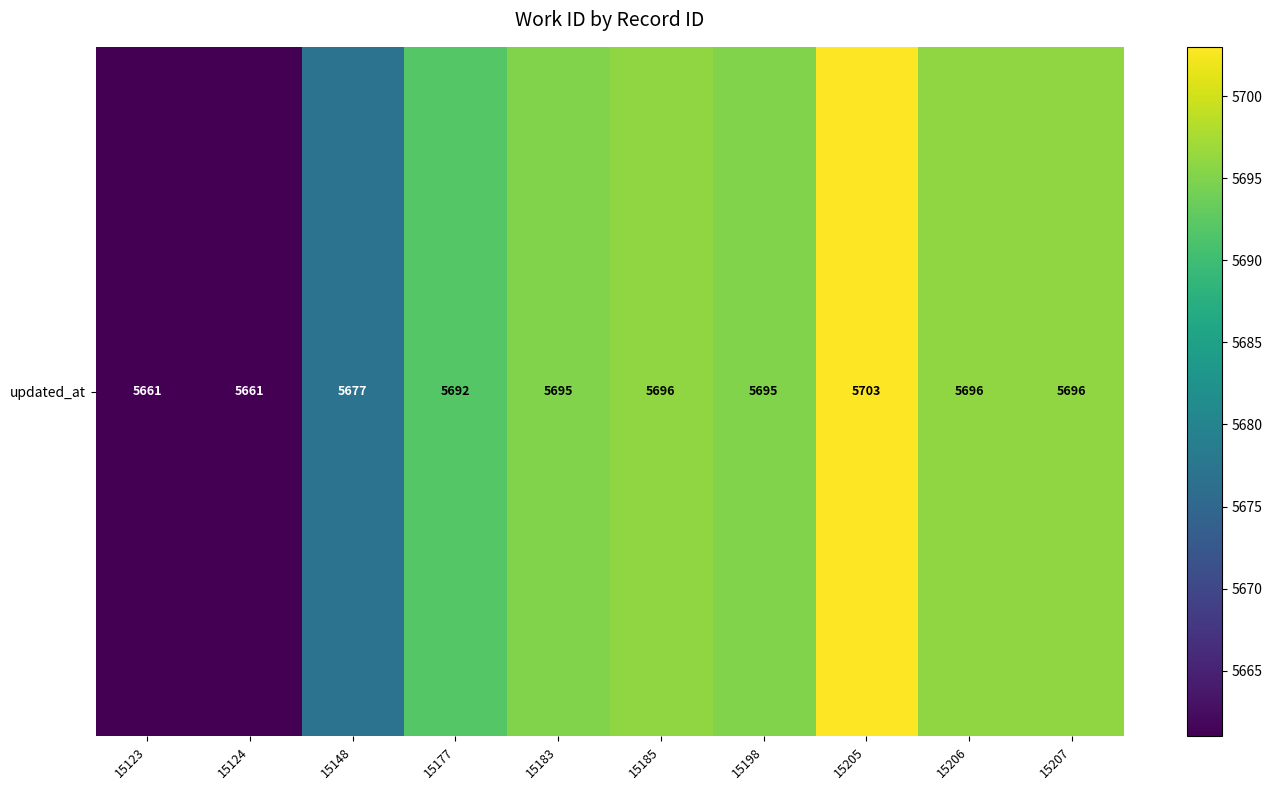

Rank the categories by value from highest to lowest.

15205, 15185, 15206, 15207, 15183, 15198, 15177, 15148, 15123, 15124